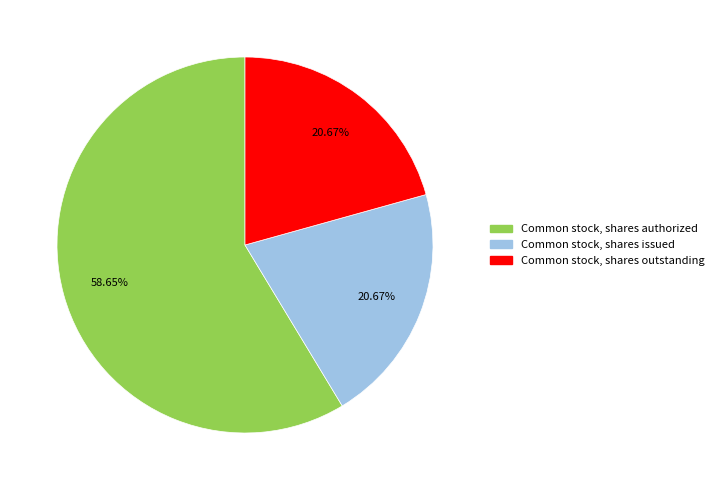

How many slices are in this pie chart?

3